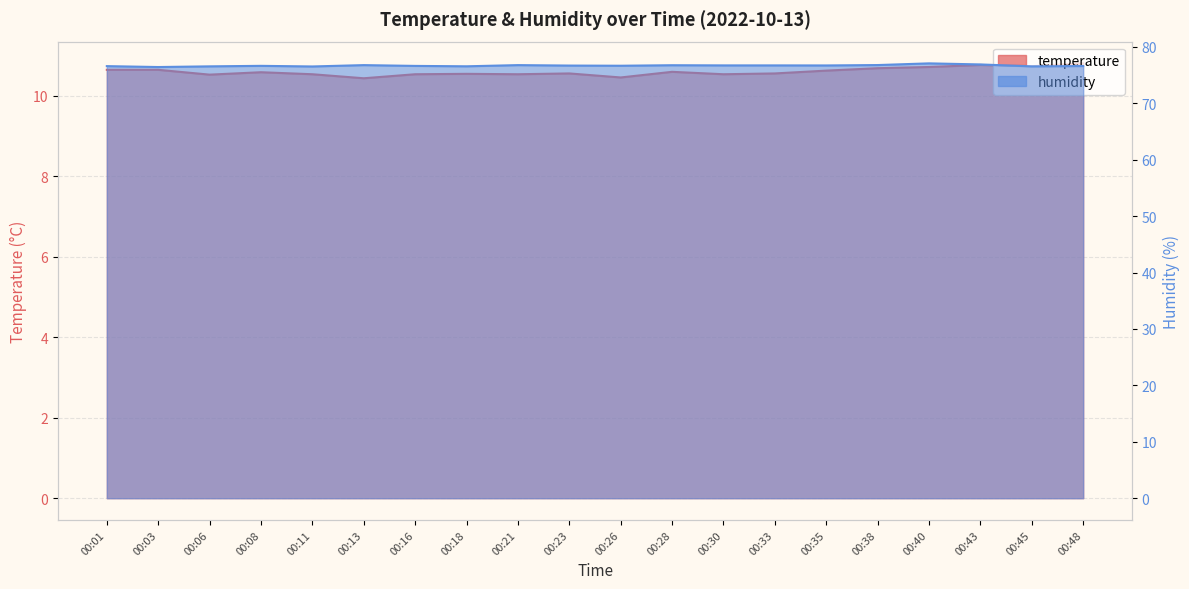

What are all the series names shown in the legend?

temperature, humidity